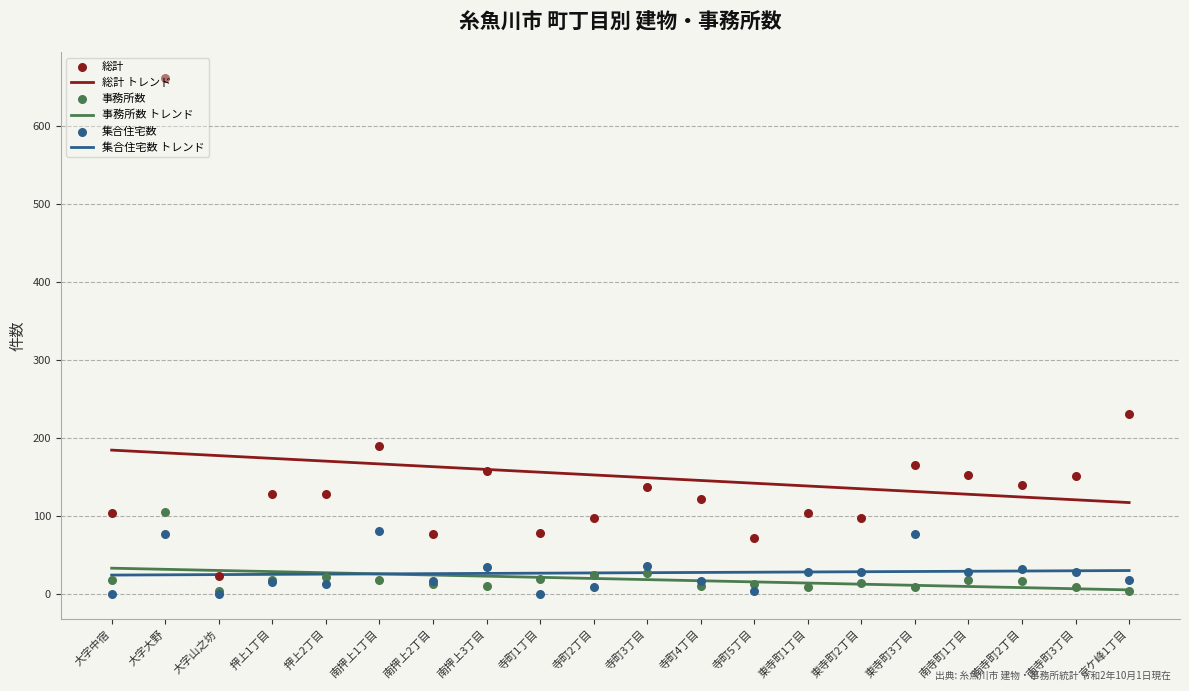

Which series has the widest spread of Y values?

総計